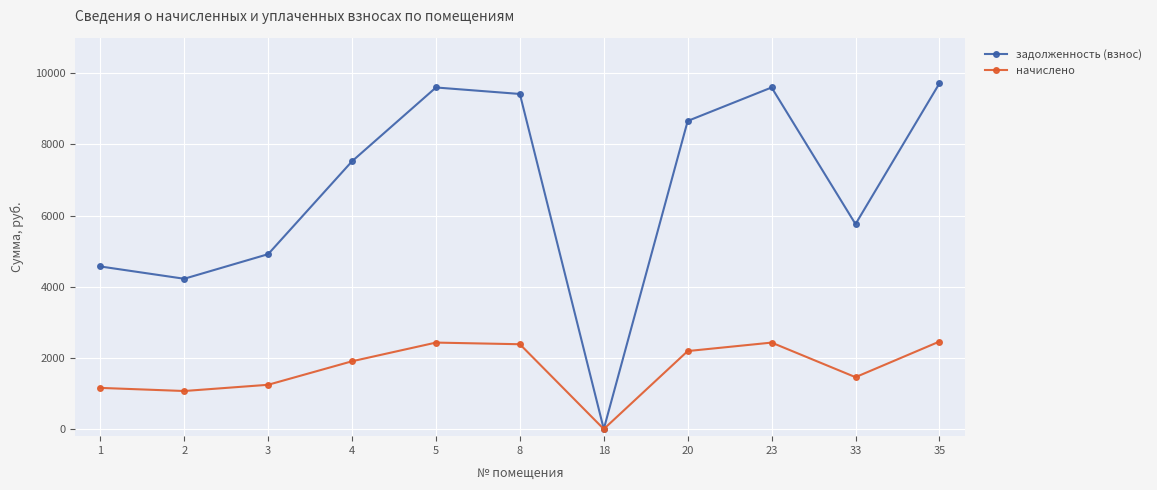

Does the chart display data point markers on the line(s)?

Yes